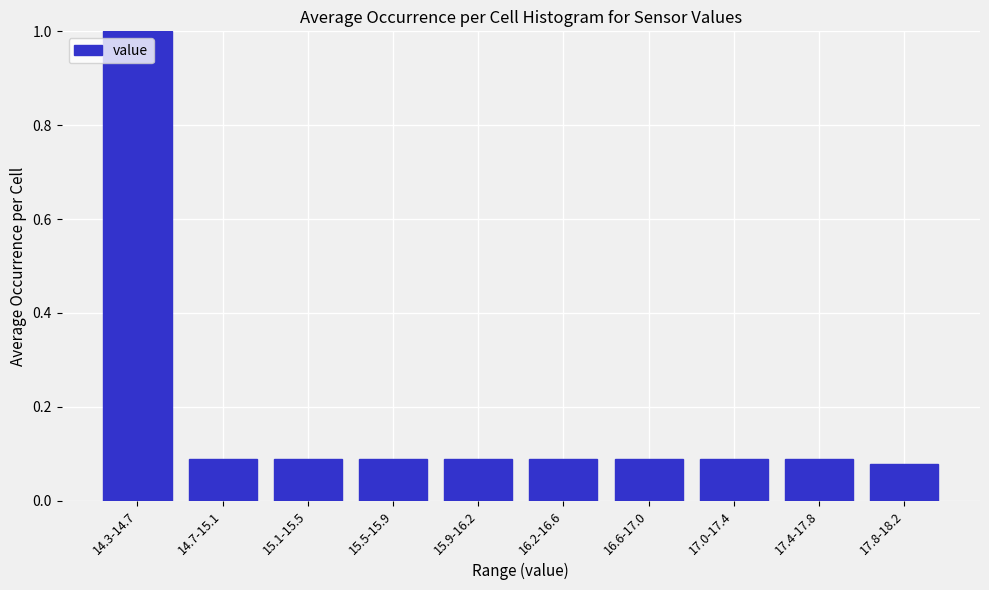

Is it true that the value at 15.9-16.2 is 0.0?

False